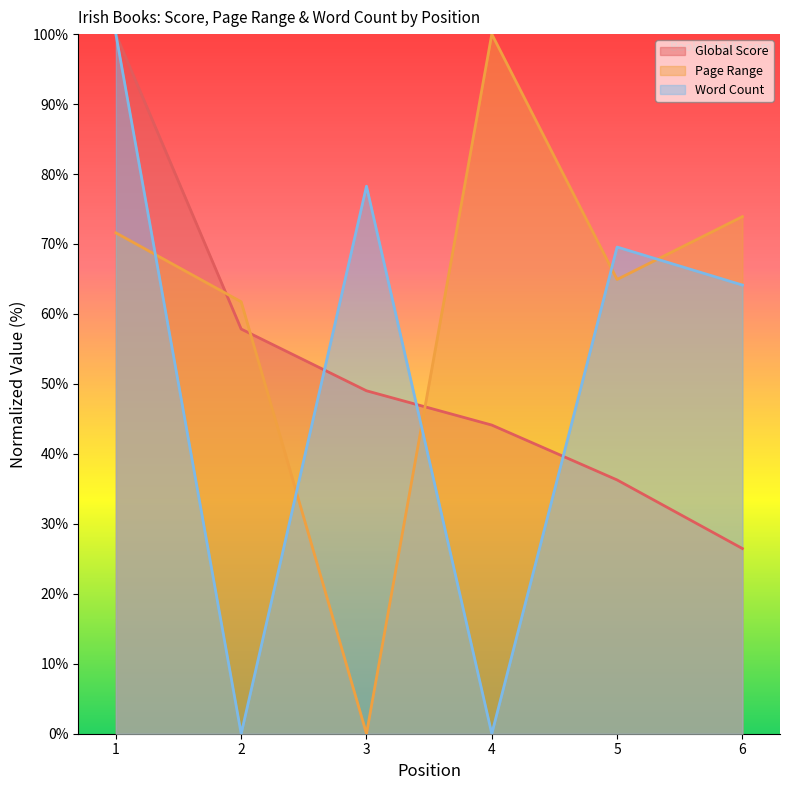

The value of Global Score at 4 is 44.1. True or false?

True